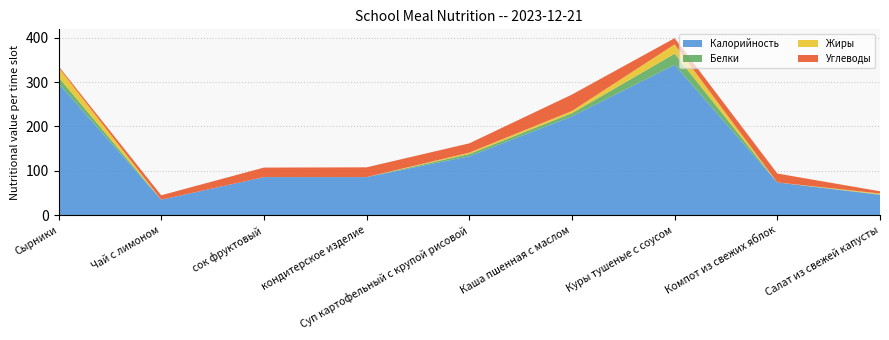

Reading right to left, extract all data points from this chart.

Калорийность: 46.0	74.0	339.0	223.0	133.0	86.0	86.0	35.0	297.0
Белки: 1.0	0.0	25.0	7.0	5.0	0.0	0.0	0.0	14.0
Жиры: 2.0	0.0	21.0	5.0	3.0	0.0	0.0	0.0	22.0
Углеводы: 5.0	20.0	14.0	37.0	21.0	22.0	21.4	10.0	3.0